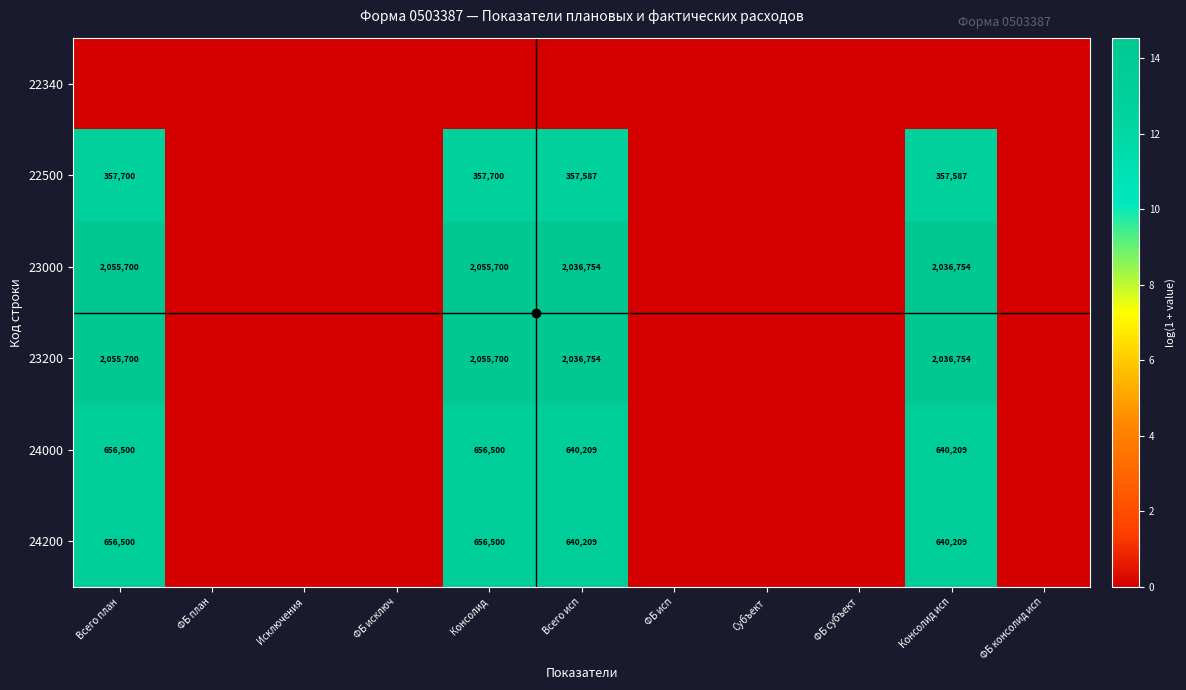

The 24200 series shows 656500 at Всего план. True or false?

True